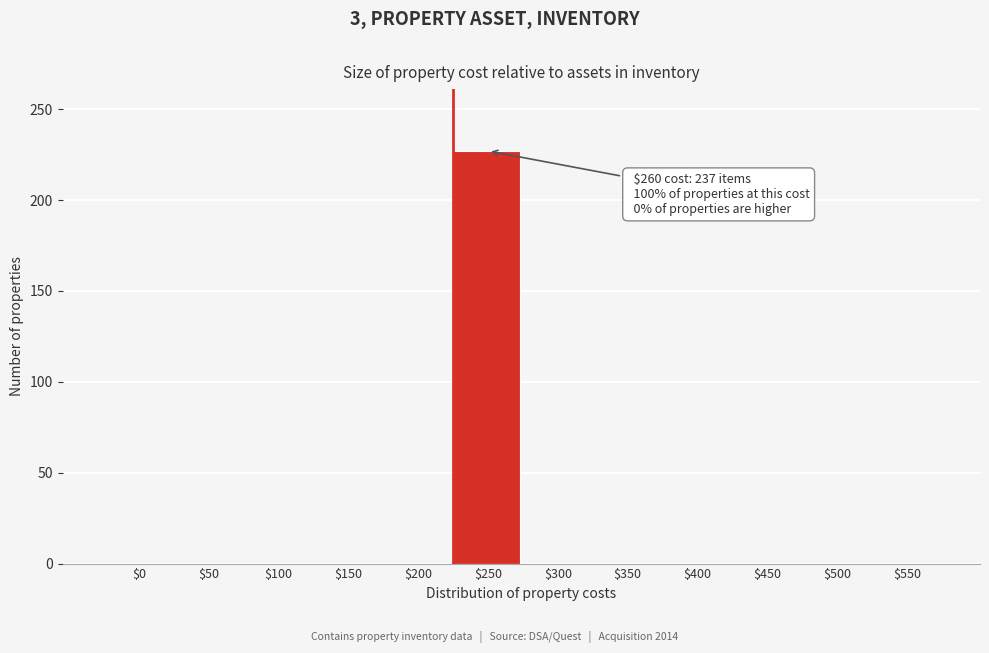

Is it true that the value at $100 is 0?

True